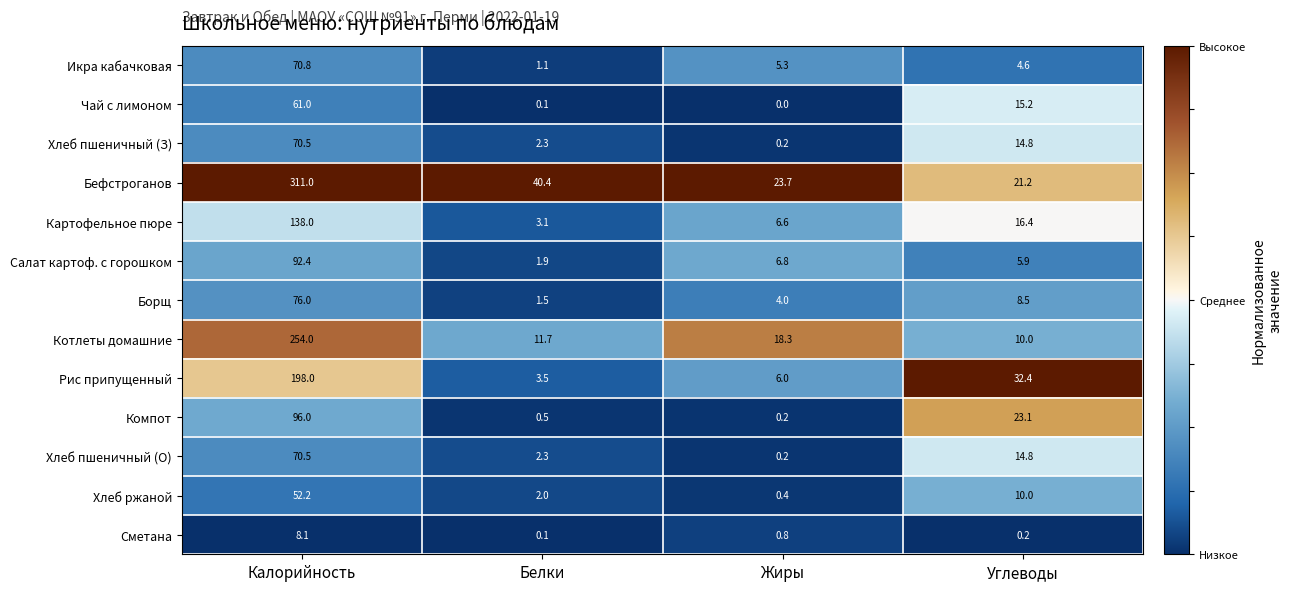

The value of Хлеб пшеничный (З) at Углеводы is 14.8. True or false?

True